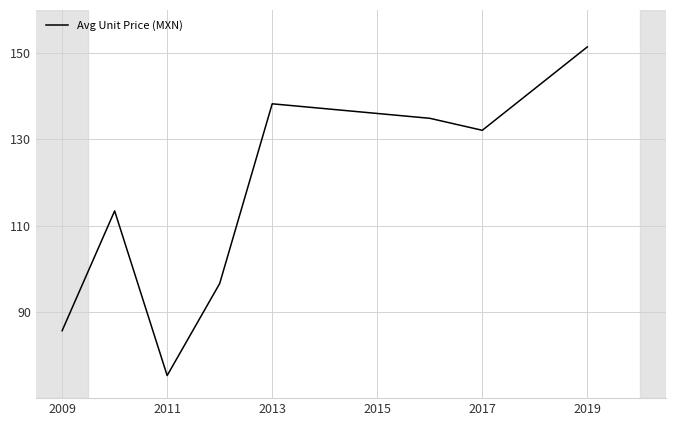

True or false: the data has more than 0 interior local peaks.

True